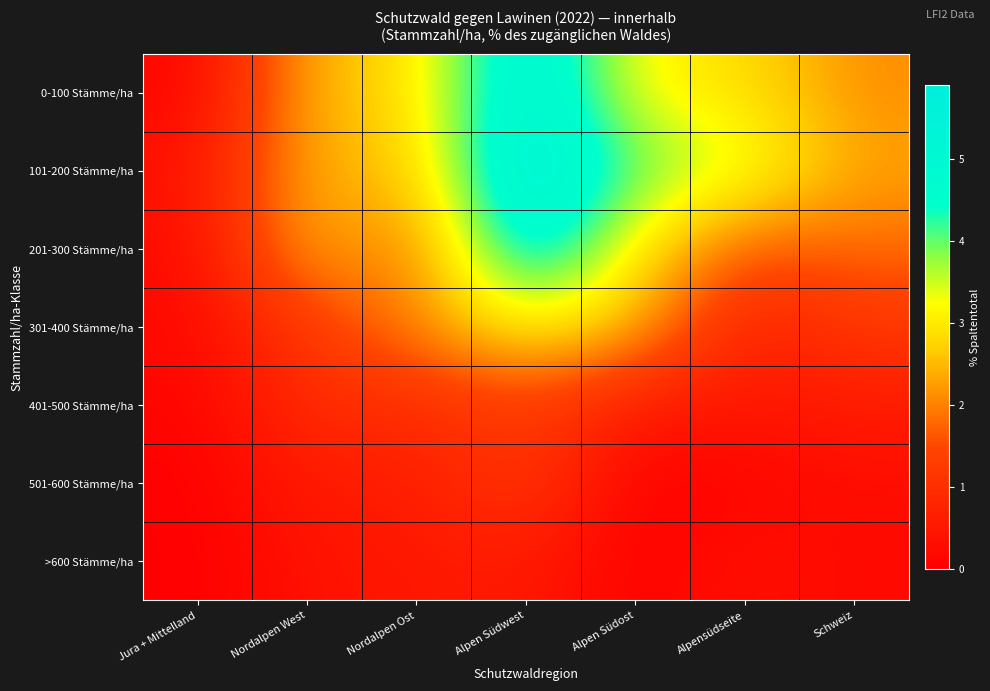

Reading left to right, list all the values displayed in this chart.

0-100 Stämme/ha: Jura + Mittelland=0.1	Nordalpen West=2.5	Nordalpen Ost=2.8	Alpen Südwest=5.5	Alpen Südost=3.1	Alpensüdseite=2.9	Schweiz=2.1
101-200 Stämme/ha: Jura + Mittelland=0.4	Nordalpen West=2.5	Nordalpen Ost=2.5	Alpen Südwest=5.9	Alpen Südost=4.0	Alpensüdseite=3.5	Schweiz=2.3
201-300 Stämme/ha: Jura + Mittelland=0.2	Nordalpen West=2.6	Nordalpen Ost=1.7	Alpen Südwest=5.4	Alpen Südost=2.9	Alpensüdseite=1.6	Schweiz=1.8
301-400 Stämme/ha: Jura + Mittelland=0.2	Nordalpen West=1.2	Nordalpen Ost=2.1	Alpen Südwest=3.1	Alpen Südost=2.5	Alpensüdseite=0.6	Schweiz=1.2
401-500 Stämme/ha: Jura + Mittelland=0.1	Nordalpen West=1.0	Nordalpen Ost=0.9	Alpen Südwest=1.3	Alpen Südost=0.6	Alpensüdseite=0.5	Schweiz=0.6
501-600 Stämme/ha: Jura + Mittelland=0.0	Nordalpen West=0.6	Nordalpen Ost=0.6	Alpen Südwest=1.3	Alpen Südost=0.0	Alpensüdseite=0.1	Schweiz=0.3
>600 Stämme/ha: Jura + Mittelland=0.0	Nordalpen West=0.4	Nordalpen Ost=0.5	Alpen Südwest=0.6	Alpen Südost=0.0	Alpensüdseite=0.4	Schweiz=0.2